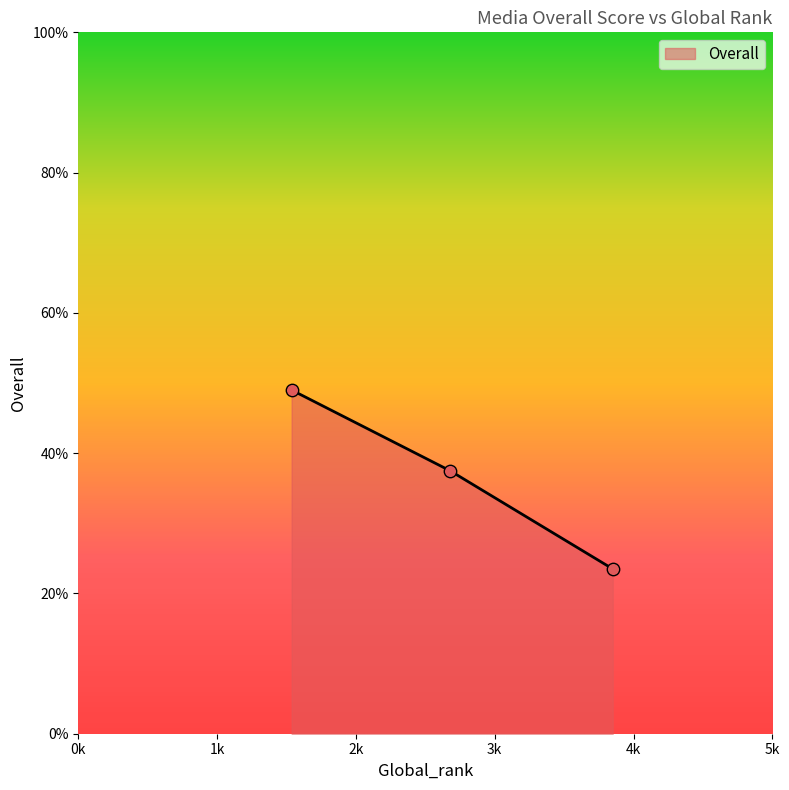

What is the smallest value displayed?

23.5